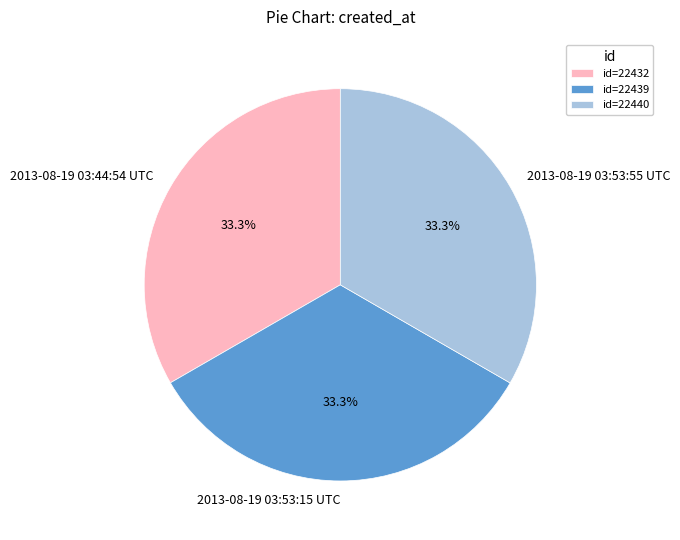

Approximately how many times larger is the value at 2013-08-19 03:44:54 UTC compared to 2013-08-19 03:53:55 UTC?

1.0